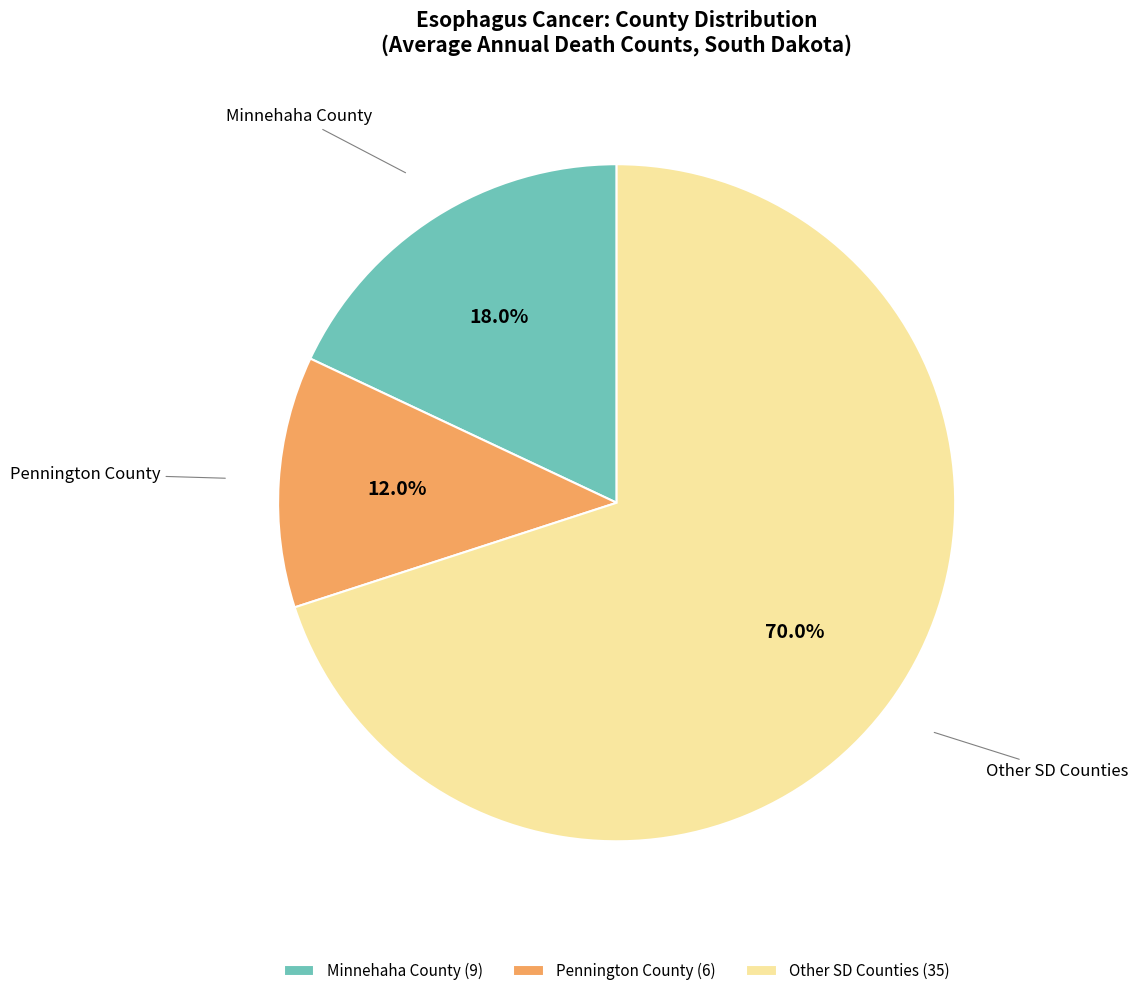

What is the smallest slice in the pie chart?

Pennington County (6)